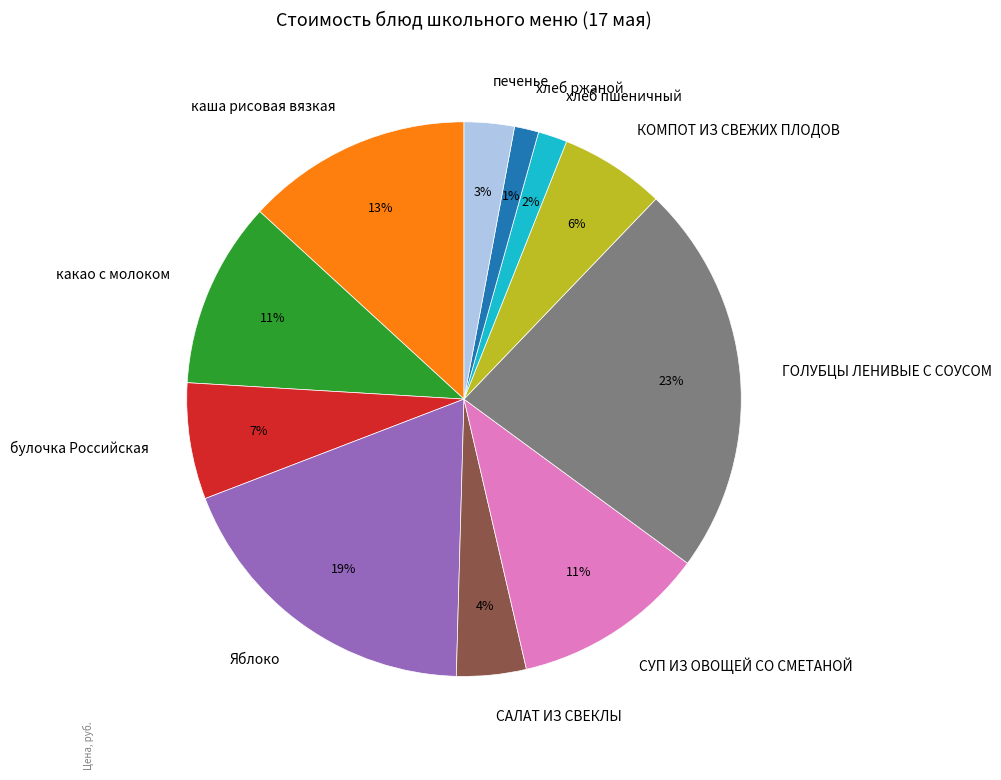

Does хлеб пшеничный account for over 50% of the chart?

No